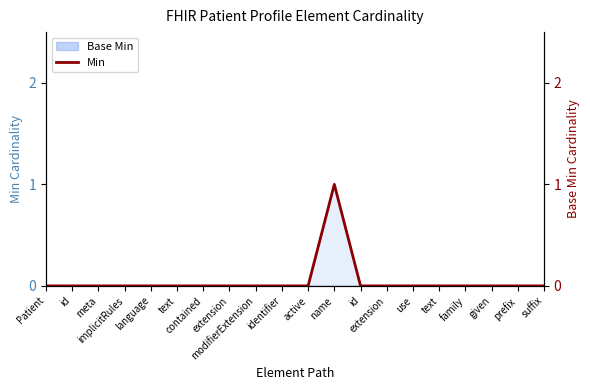

Reading right to left, list all the values displayed in this chart.

0	0	0	0	0	0	0	0	1	0	0	0	0	0	0	0	0	0	0	0